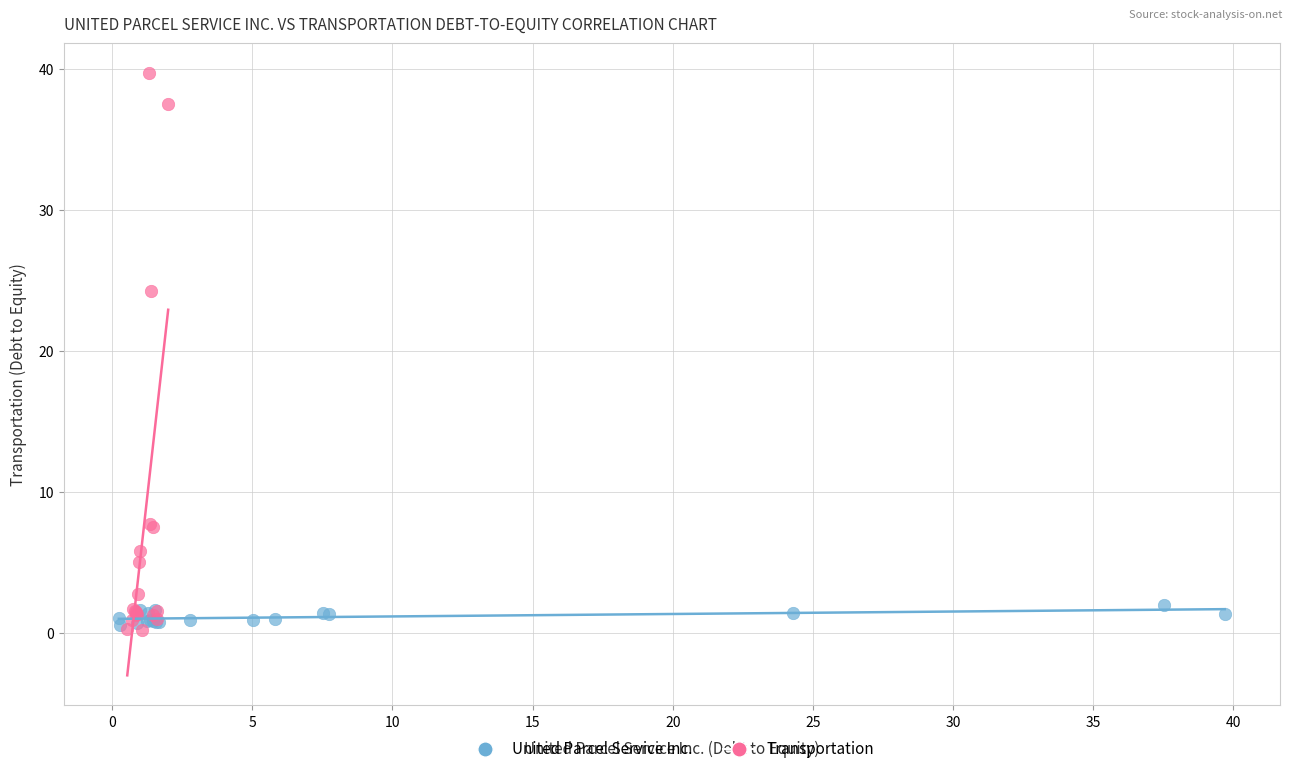

Which series contains the highest Y value?

Transportation